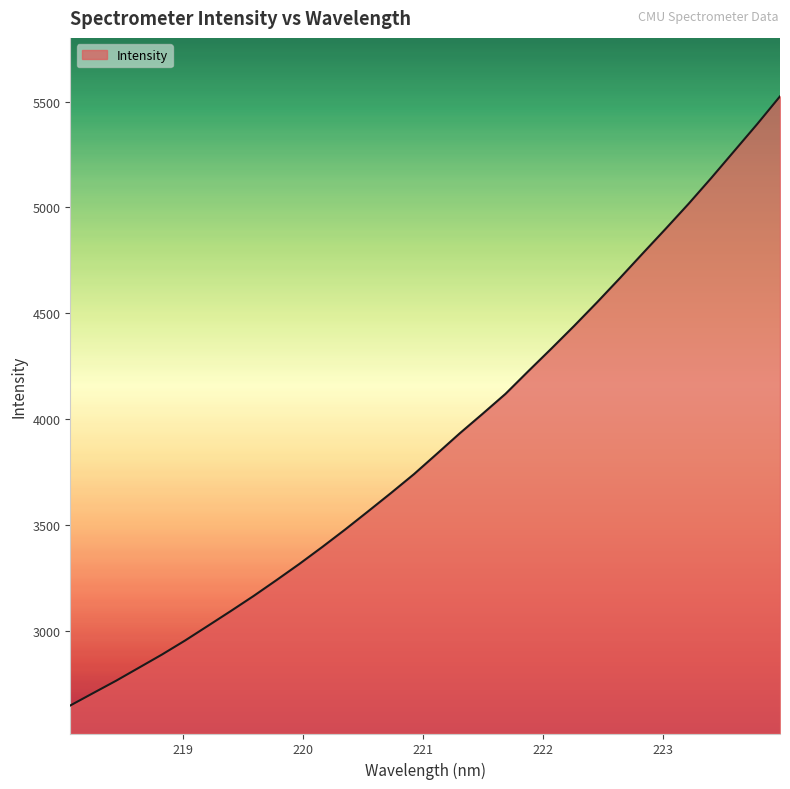

What is the greatest value displayed?

5524.8